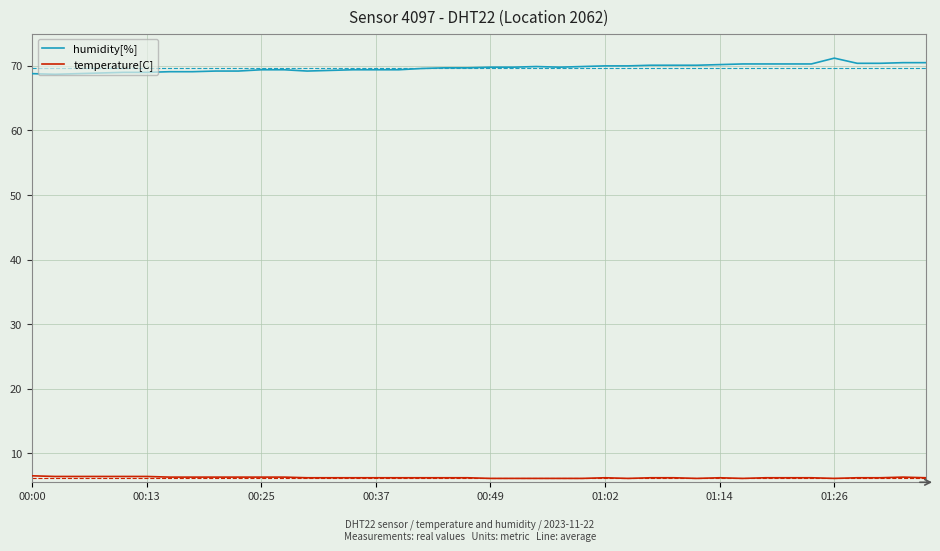

What is the highest value of the temperature[C] series?

6.5